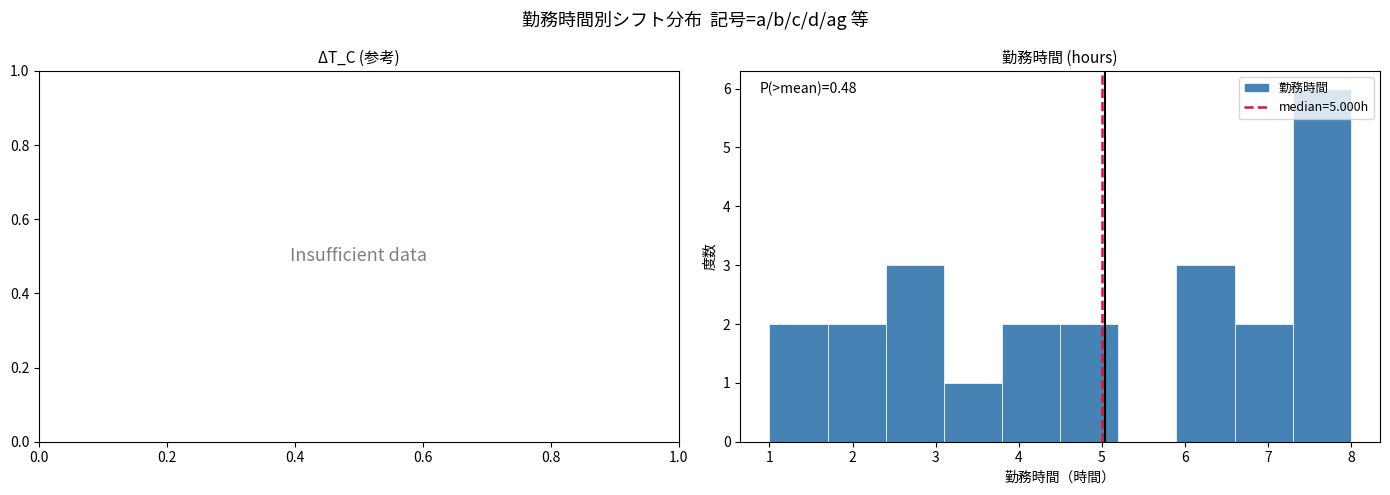

Over which range of the x-axis is the bar tallest?

7.3 to 8.0